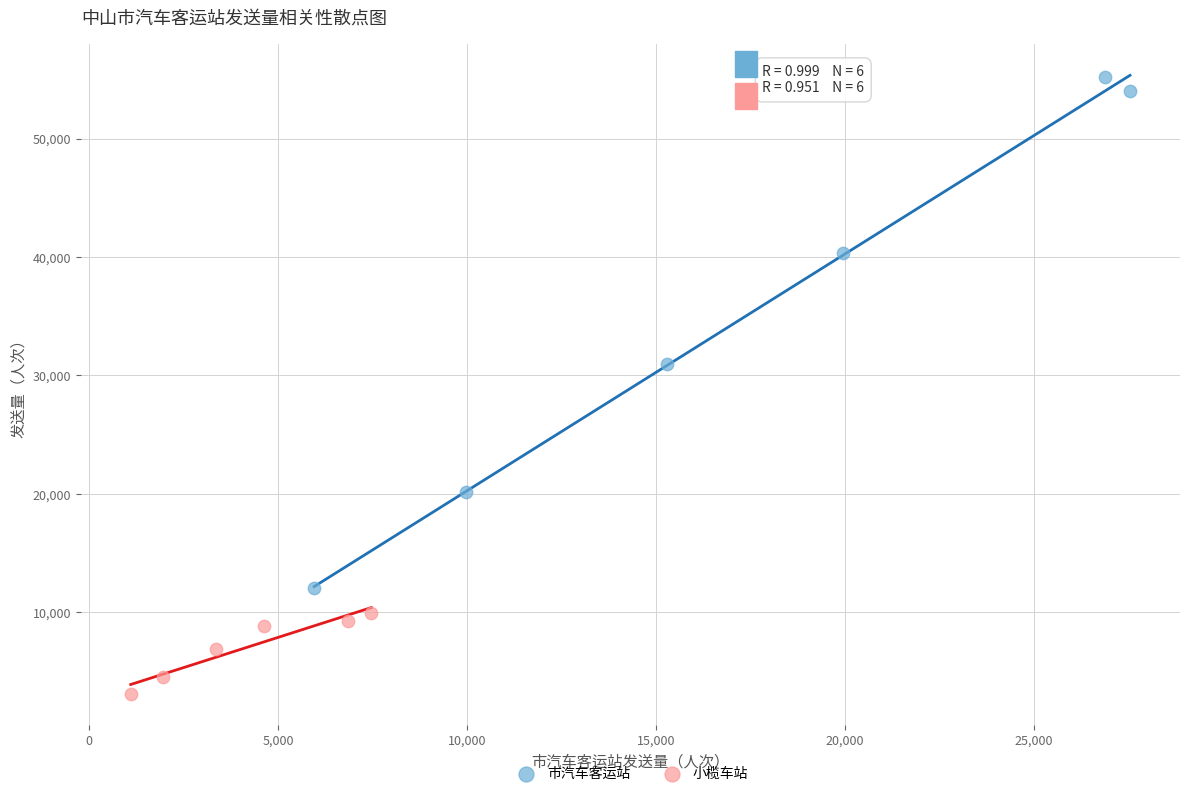

Which series contains the highest Y value?

市汽车客运站